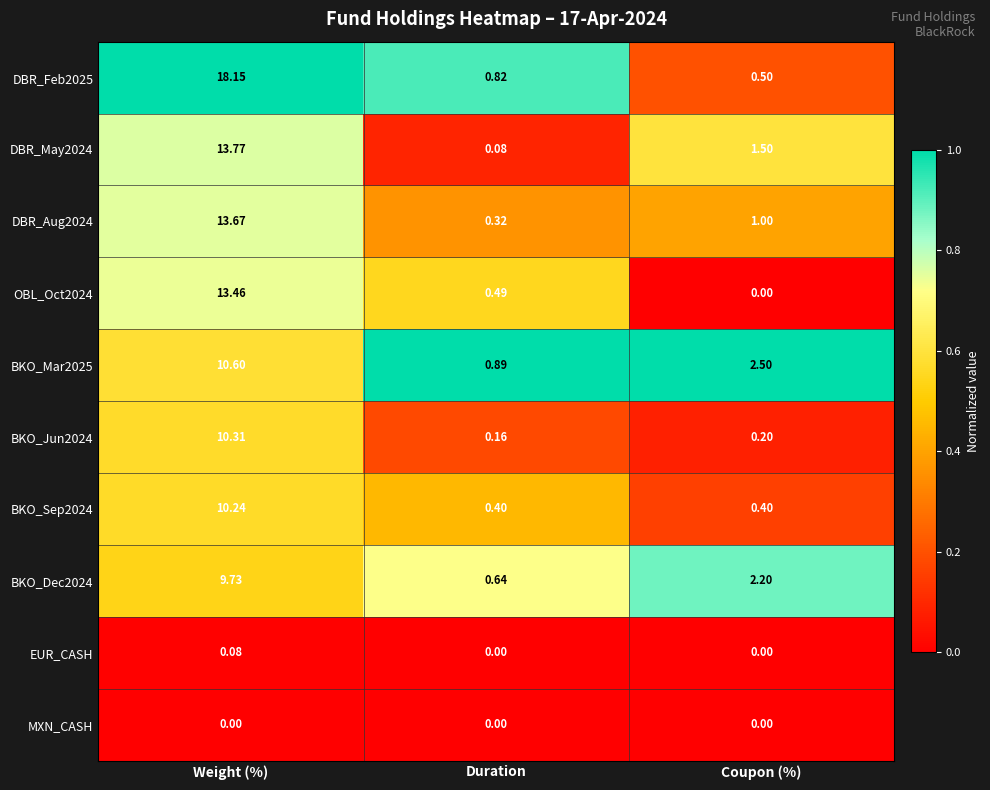

At which label does OBL_Oct2024 reach its peak?

Weight (%)